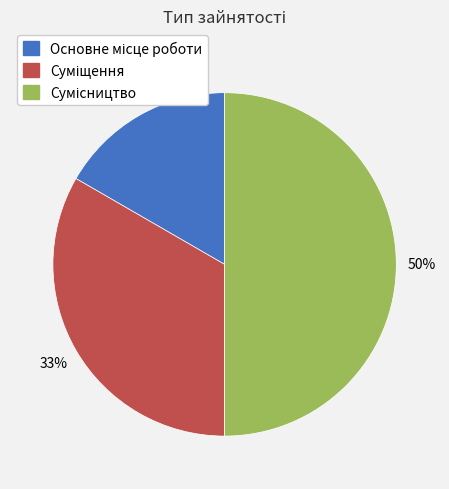

Rank the categories by value from lowest to highest.

Основне місце роботи, Суміщення, Сумісництво